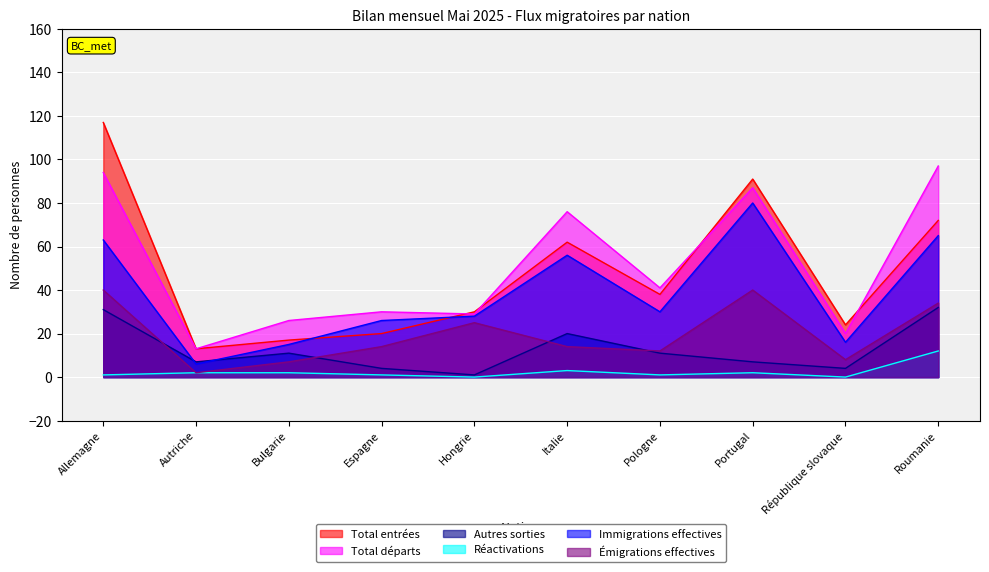

The value of Autres sorties at Autriche is 11. True or false?

False